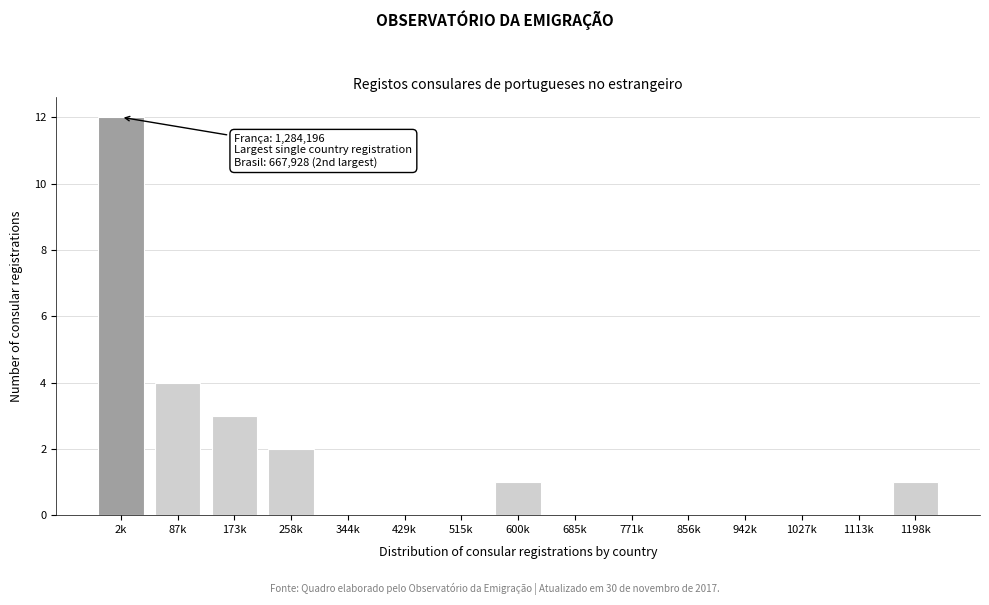

Reading right to left, list all the values displayed in this chart.

1198k=1	1113k=0	1027k=0	942k=0	856k=0	771k=0	685k=0	600k=1	515k=0	429k=0	344k=0	258k=2	173k=3	87k=4	2k=12